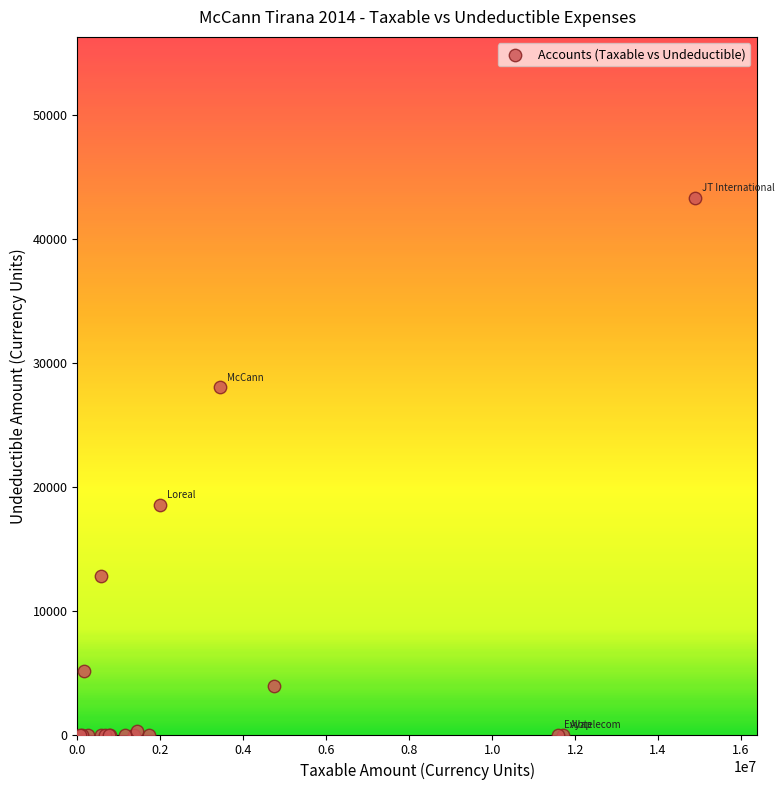

What Y value in the scatter plot is closest to 21649?

18500